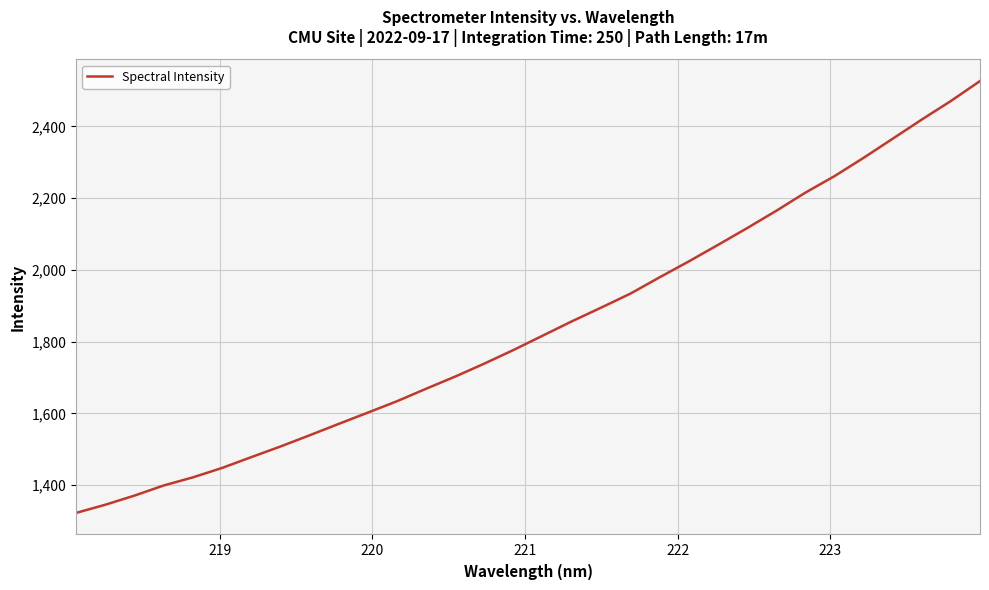

What is the difference between the maximum and minimum values?

1204.2